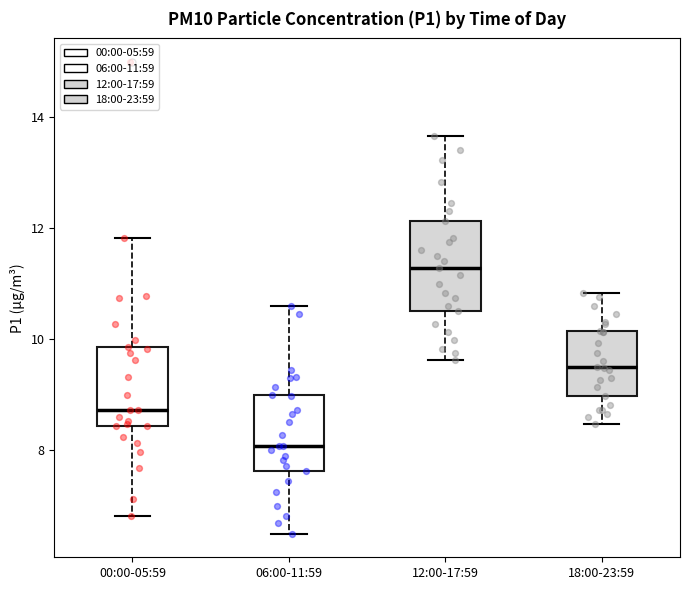

Reading left to right, read every box against the y-axis: the position of its median line, the range the box covers, and the ends of its whiskers. The values are not printed on the chart, so give them approximately, as read against the axis.

00:00-05:59: median 8.8, box 8.4 to 9.8, whiskers 6.8 to 11.8
06:00-11:59: median 8.0, box 7.6 to 9.0, whiskers 6.6 to 10.6
12:00-17:59: median 11.2, box 10.6 to 12.2, whiskers 9.6 to 13.6
18:00-23:59: median 9.6, box 9.0 to 10.2, whiskers 8.4 to 10.8